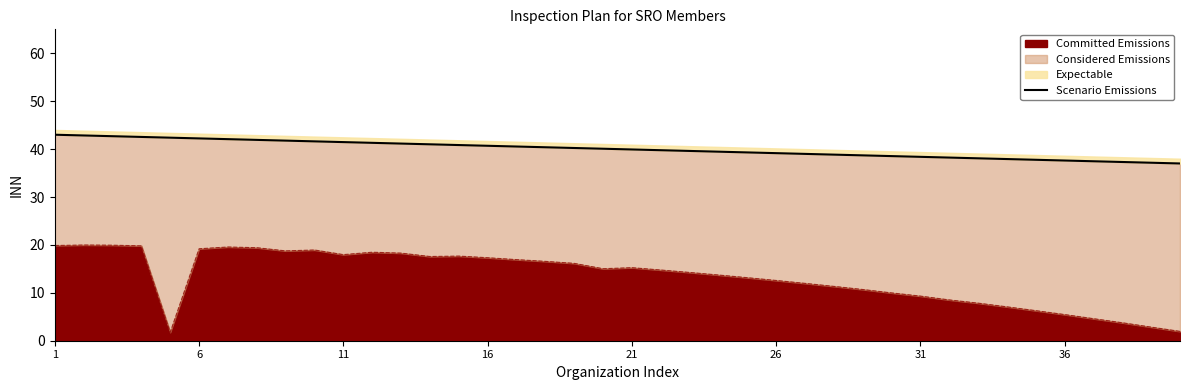

At which label does the data first exceed 40?

1